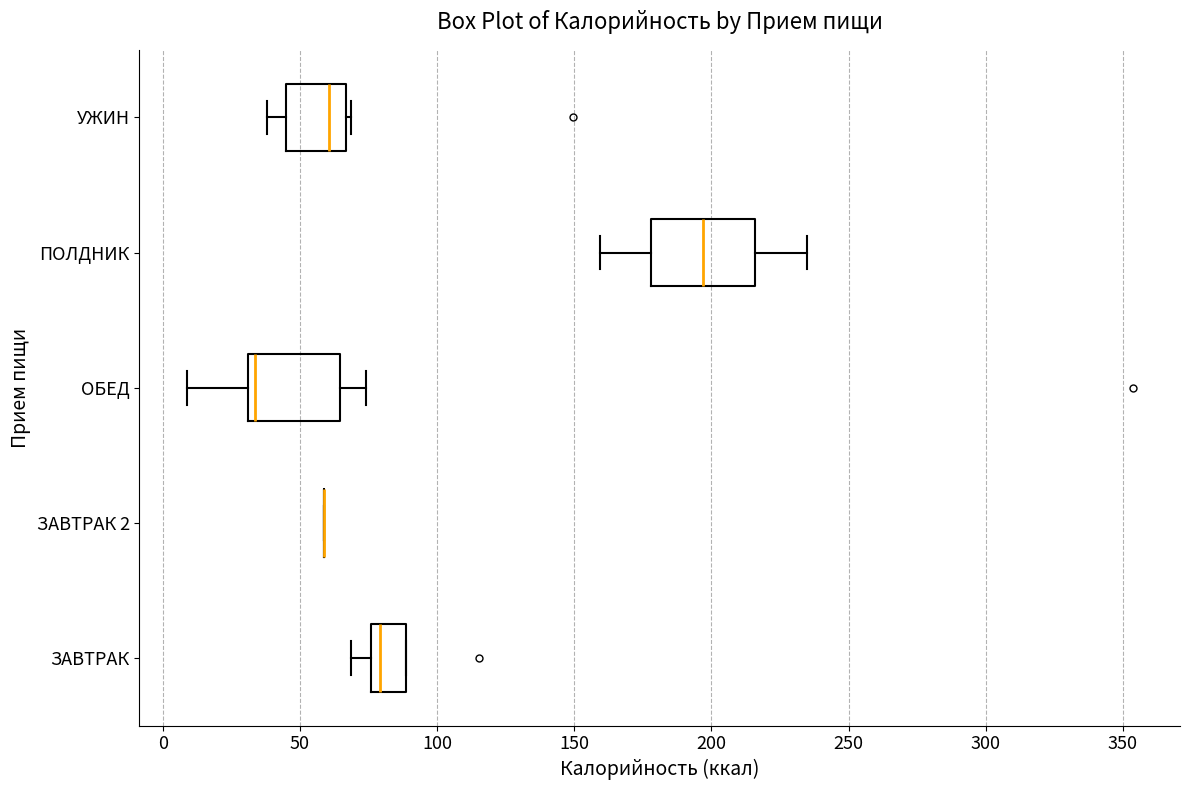

Reading bottom to top, read every box against the x-axis: the position of its median line, the range the box covers, and the ends of its whiskers. The values are not printed on the chart, so give them approximately, as read against the axis.

ЗАВТРАК: median 80, box 75 to 90, whiskers 70 to 90
ЗАВТРАК 2: box collapsed to a line at 60, whiskers 60 to 60
ОБЕД: median 35, box 30 to 65, whiskers 10 to 75
ПОЛДНИК: median 195, box 180 to 215, whiskers 160 to 235
УЖИН: median 60, box 45 to 65, whiskers 40 to 70